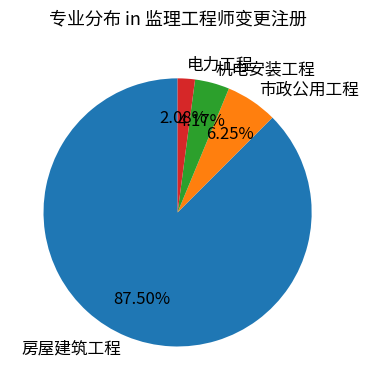

What is the total percentage of 房屋建筑工程 and 机电安装工程?

91.7%